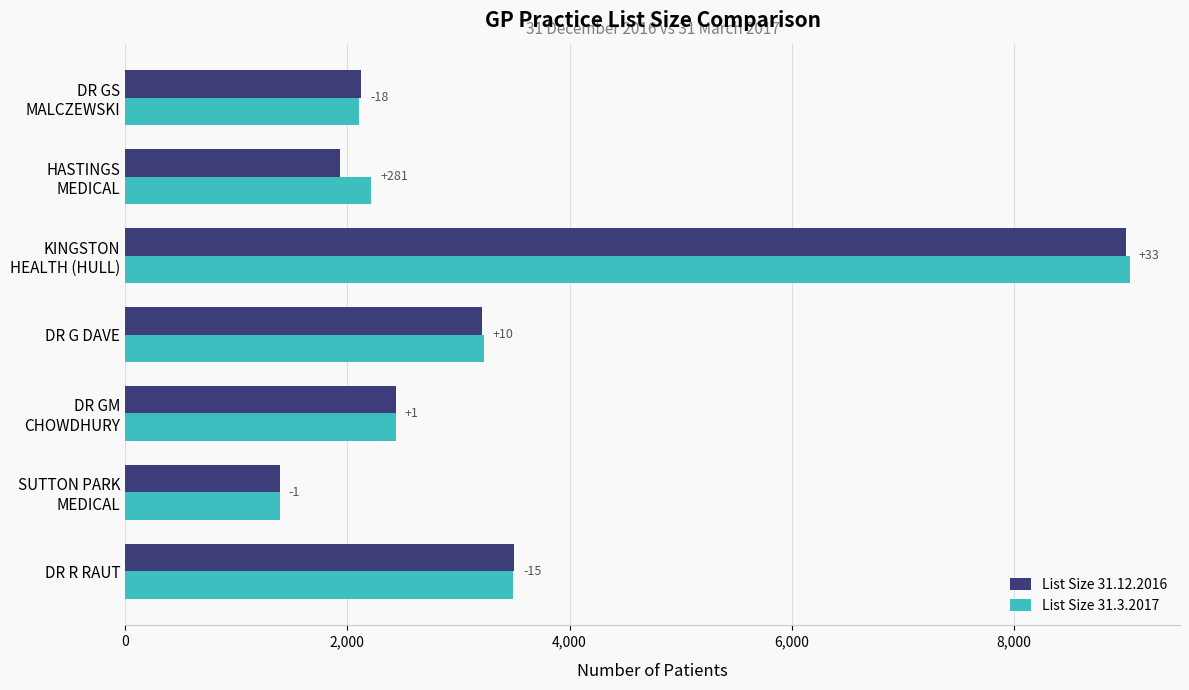

What are all the series names shown in the legend?

List Size 31.12.2016, List Size 31.3.2017